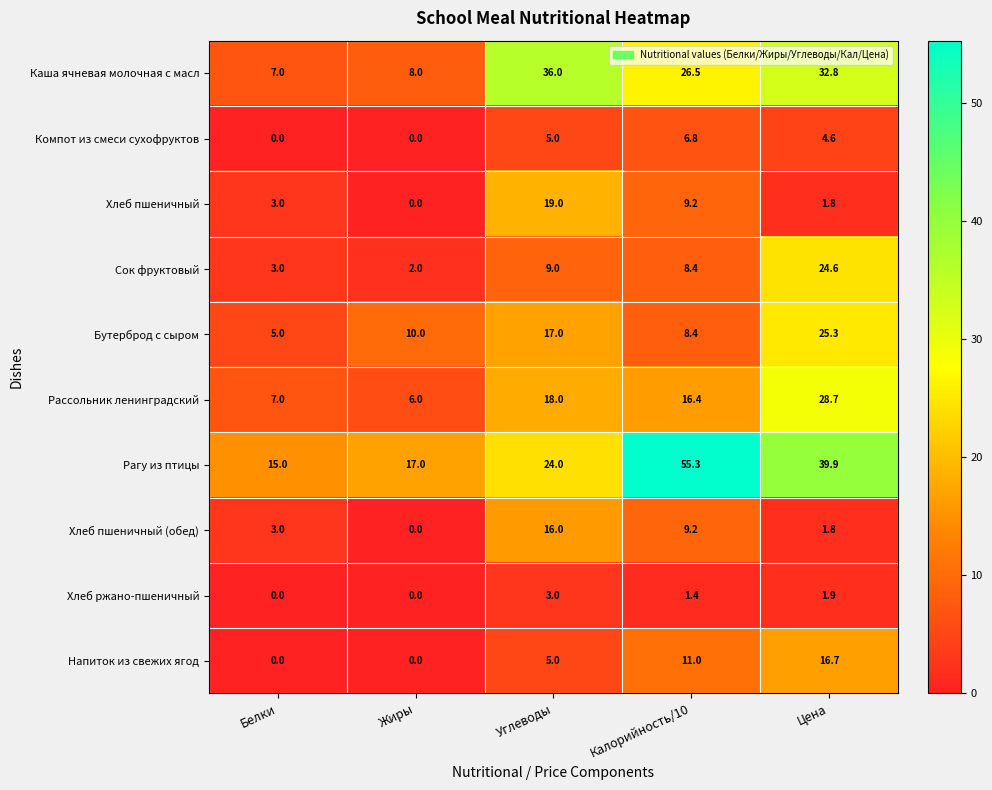

What is the spread (max minus min) of values at Белки?

15.0